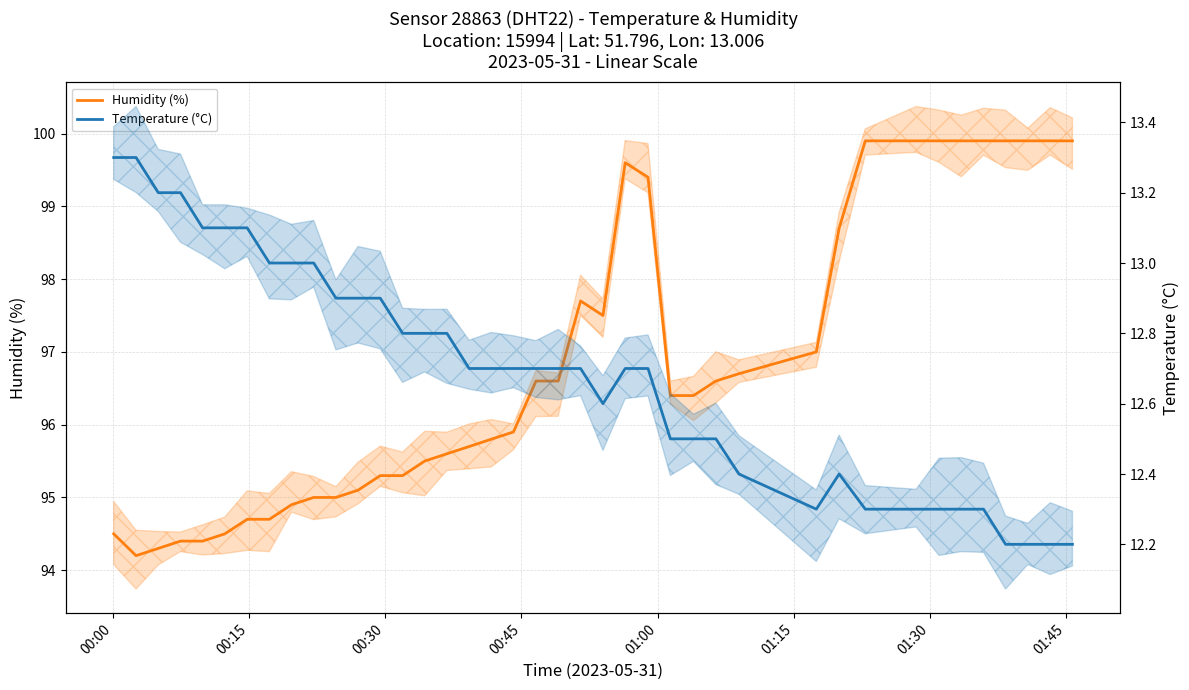

True or false: Humidity (%) has more than 2 points higher than both neighbors.

False